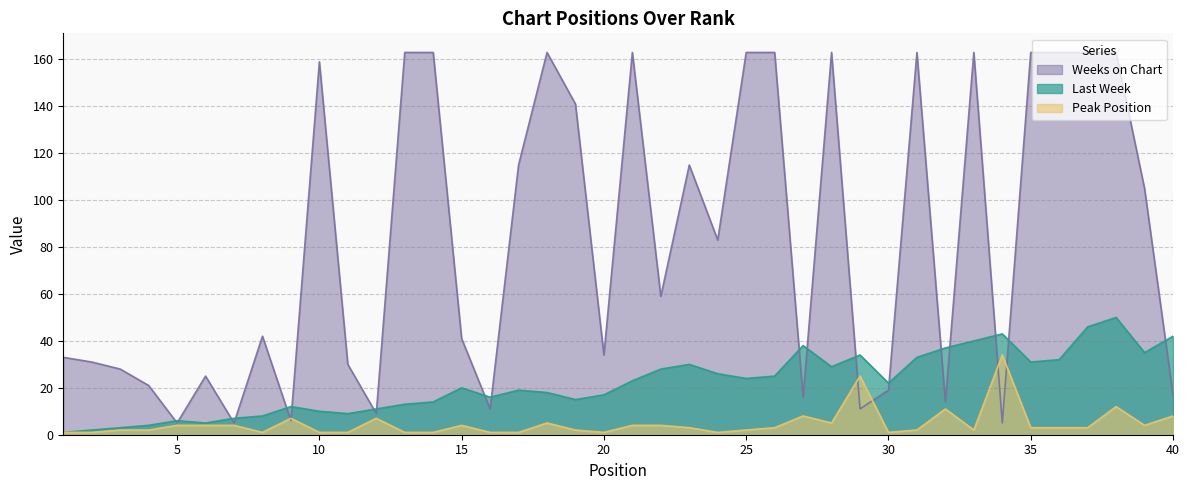

In Peak Position, how many points are lower than both neighbors (excluding endpoints)?

7